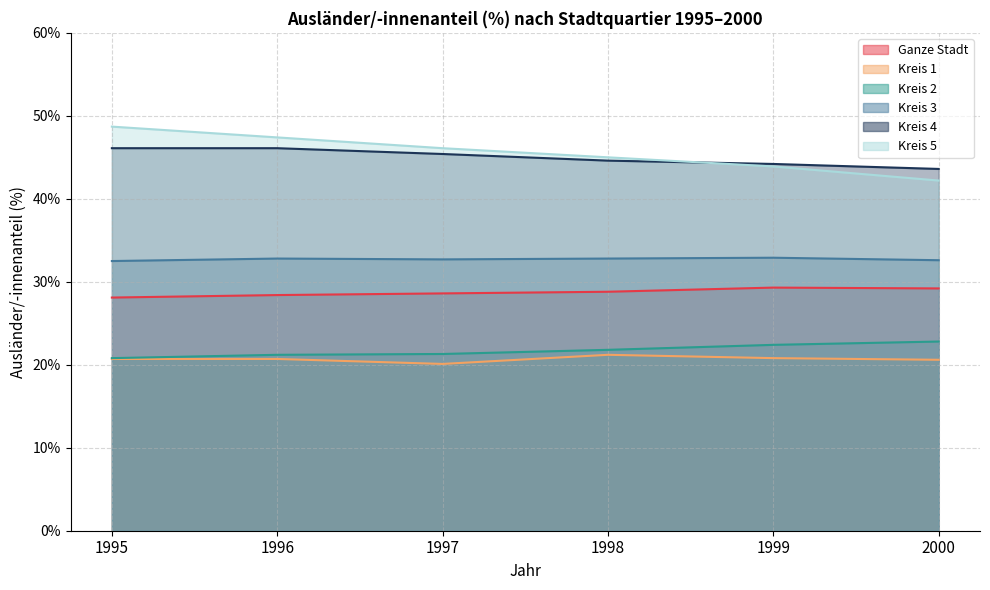

What is the greatest value displayed?

48.7